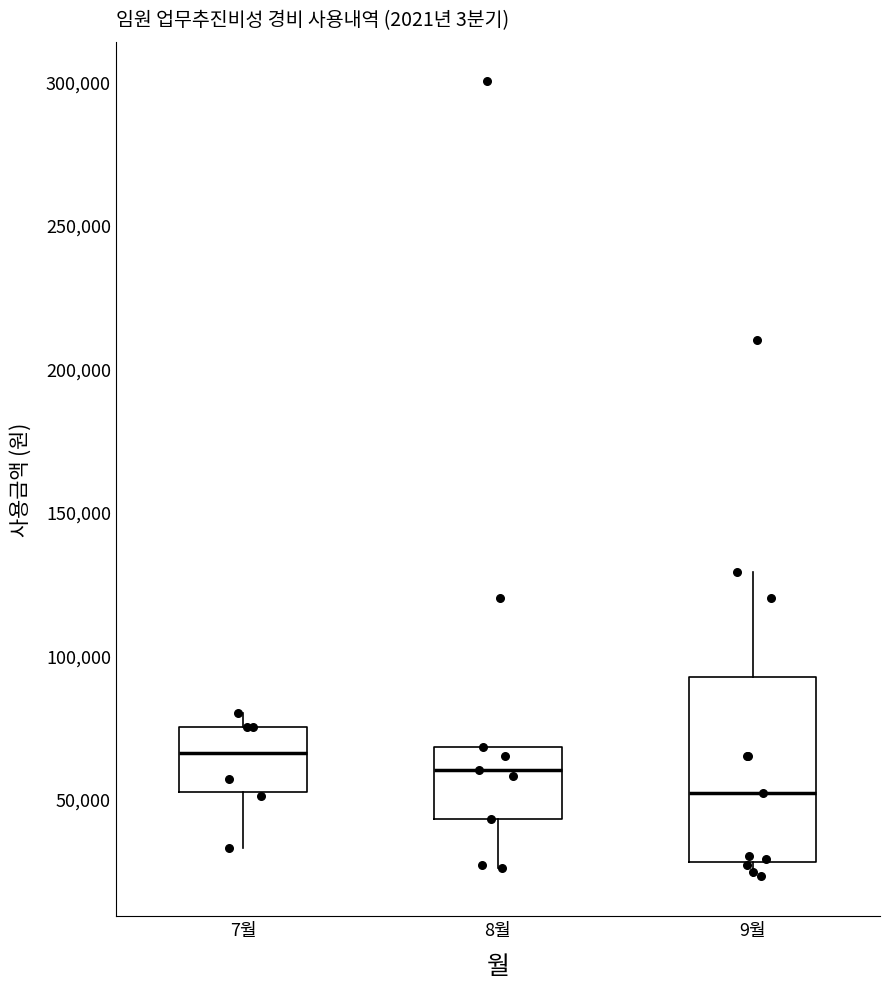

Reading left to right, transcribe this box plot: for each box, give where its median line is, the range the box spans, and where its two whiskers end, as read against the y-axis. The values are not printed on the chart, so give them approximately, as read against the axis.

7월: median 65000, box 55000 to 75000, whiskers 35000 to 80000
8월: median 60000, box 45000 to 70000, whiskers 25000 to 70000
9월: median 50000, box 30000 to 95000, whiskers 25000 to 130000